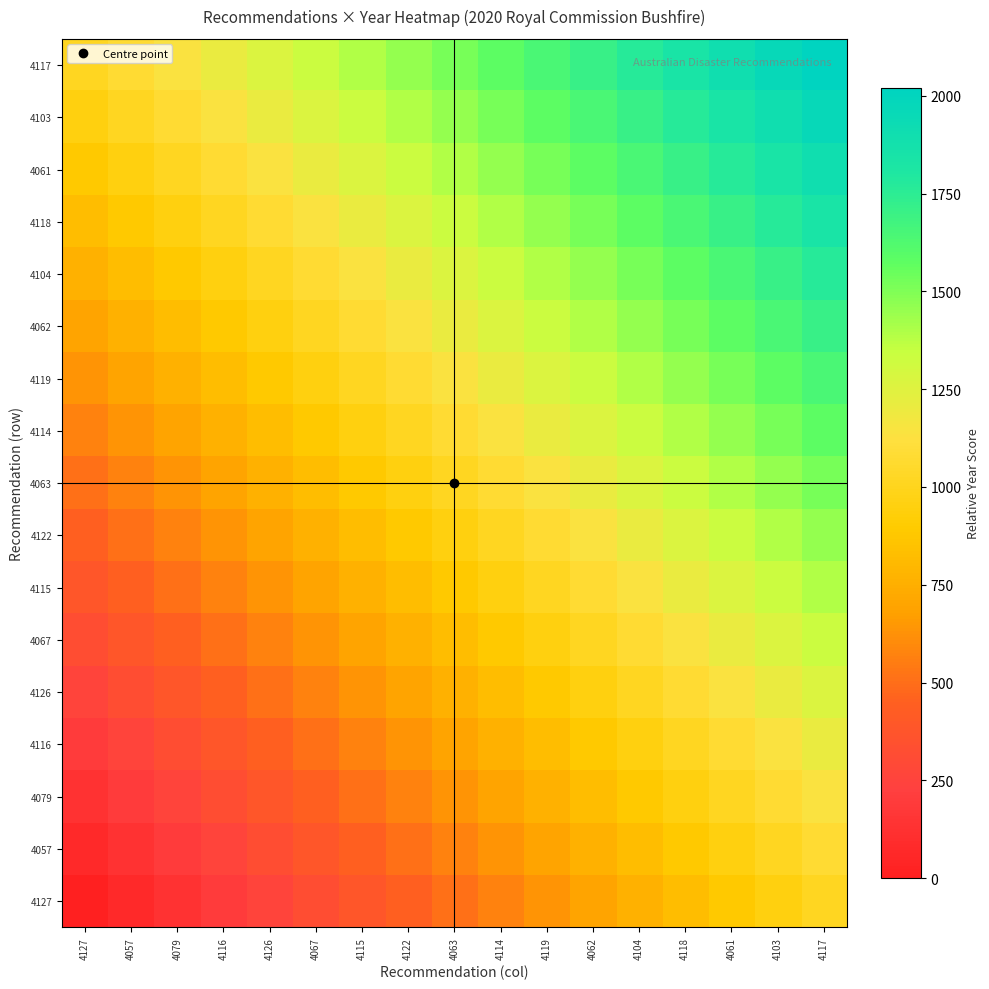

Reading left to right, extract all data points from this chart.

4127: 4127=0.0	4057=63.1	4079=126.2	4116=189.4	4126=252.5	4067=315.6	4115=378.8	4122=441.9	4063=505.0	4114=568.1	4119=631.2	4062=694.4	4104=757.5	4118=820.6	4061=883.8	4103=946.9	4117=1010.0
4057: 4127=63.1	4057=126.2	4079=189.4	4116=252.5	4126=315.6	4067=378.8	4115=441.9	4122=505.0	4063=568.1	4114=631.2	4119=694.4	4062=757.5	4104=820.6	4118=883.8	4061=946.9	4103=1010.0	4117=1073.1
4079: 4127=126.2	4057=189.4	4079=252.5	4116=315.6	4126=378.8	4067=441.9	4115=505.0	4122=568.1	4063=631.2	4114=694.4	4119=757.5	4062=820.6	4104=883.8	4118=946.9	4061=1010.0	4103=1073.1	4117=1136.2
4116: 4127=189.4	4057=252.5	4079=315.6	4116=378.8	4126=441.9	4067=505.0	4115=568.1	4122=631.2	4063=694.4	4114=757.5	4119=820.6	4062=883.8	4104=946.9	4118=1010.0	4061=1073.1	4103=1136.2	4117=1199.4
4126: 4127=252.5	4057=315.6	4079=378.8	4116=441.9	4126=505.0	4067=568.1	4115=631.2	4122=694.4	4063=757.5	4114=820.6	4119=883.8	4062=946.9	4104=1010.0	4118=1073.1	4061=1136.2	4103=1199.4	4117=1262.5
4067: 4127=315.6	4057=378.8	4079=441.9	4116=505.0	4126=568.1	4067=631.2	4115=694.4	4122=757.5	4063=820.6	4114=883.8	4119=946.9	4062=1010.0	4104=1073.1	4118=1136.2	4061=1199.4	4103=1262.5	4117=1325.6
4115: 4127=378.8	4057=441.9	4079=505.0	4116=568.1	4126=631.2	4067=694.4	4115=757.5	4122=820.6	4063=883.8	4114=946.9	4119=1010.0	4062=1073.1	4104=1136.2	4118=1199.4	4061=1262.5	4103=1325.6	4117=1388.8
4122: 4127=441.9	4057=505.0	4079=568.1	4116=631.2	4126=694.4	4067=757.5	4115=820.6	4122=883.8	4063=946.9	4114=1010.0	4119=1073.1	4062=1136.2	4104=1199.4	4118=1262.5	4061=1325.6	4103=1388.8	4117=1451.9
4063: 4127=505.0	4057=568.1	4079=631.2	4116=694.4	4126=757.5	4067=820.6	4115=883.8	4122=946.9	4063=1010.0	4114=1073.1	4119=1136.2	4062=1199.4	4104=1262.5	4118=1325.6	4061=1388.8	4103=1451.9	4117=1515.0
4114: 4127=568.1	4057=631.2	4079=694.4	4116=757.5	4126=820.6	4067=883.8	4115=946.9	4122=1010.0	4063=1073.1	4114=1136.2	4119=1199.4	4062=1262.5	4104=1325.6	4118=1388.8	4061=1451.9	4103=1515.0	4117=1578.1
4119: 4127=631.2	4057=694.4	4079=757.5	4116=820.6	4126=883.8	4067=946.9	4115=1010.0	4122=1073.1	4063=1136.2	4114=1199.4	4119=1262.5	4062=1325.6	4104=1388.8	4118=1451.9	4061=1515.0	4103=1578.1	4117=1641.2
4062: 4127=694.4	4057=757.5	4079=820.6	4116=883.8	4126=946.9	4067=1010.0	4115=1073.1	4122=1136.2	4063=1199.4	4114=1262.5	4119=1325.6	4062=1388.8	4104=1451.9	4118=1515.0	4061=1578.1	4103=1641.2	4117=1704.4
4104: 4127=757.5	4057=820.6	4079=883.8	4116=946.9	4126=1010.0	4067=1073.1	4115=1136.2	4122=1199.4	4063=1262.5	4114=1325.6	4119=1388.8	4062=1451.9	4104=1515.0	4118=1578.1	4061=1641.2	4103=1704.4	4117=1767.5
4118: 4127=820.6	4057=883.8	4079=946.9	4116=1010.0	4126=1073.1	4067=1136.2	4115=1199.4	4122=1262.5	4063=1325.6	4114=1388.8	4119=1451.9	4062=1515.0	4104=1578.1	4118=1641.2	4061=1704.4	4103=1767.5	4117=1830.6
4061: 4127=883.8	4057=946.9	4079=1010.0	4116=1073.1	4126=1136.2	4067=1199.4	4115=1262.5	4122=1325.6	4063=1388.8	4114=1451.9	4119=1515.0	4062=1578.1	4104=1641.2	4118=1704.4	4061=1767.5	4103=1830.6	4117=1893.8
4103: 4127=946.9	4057=1010.0	4079=1073.1	4116=1136.2	4126=1199.4	4067=1262.5	4115=1325.6	4122=1388.8	4063=1451.9	4114=1515.0	4119=1578.1	4062=1641.2	4104=1704.4	4118=1767.5	4061=1830.6	4103=1893.8	4117=1956.9
4117: 4127=1010.0	4057=1073.1	4079=1136.2	4116=1199.4	4126=1262.5	4067=1325.6	4115=1388.8	4122=1451.9	4063=1515.0	4114=1578.1	4119=1641.2	4062=1704.4	4104=1767.5	4118=1830.6	4061=1893.8	4103=1956.9	4117=2020.0